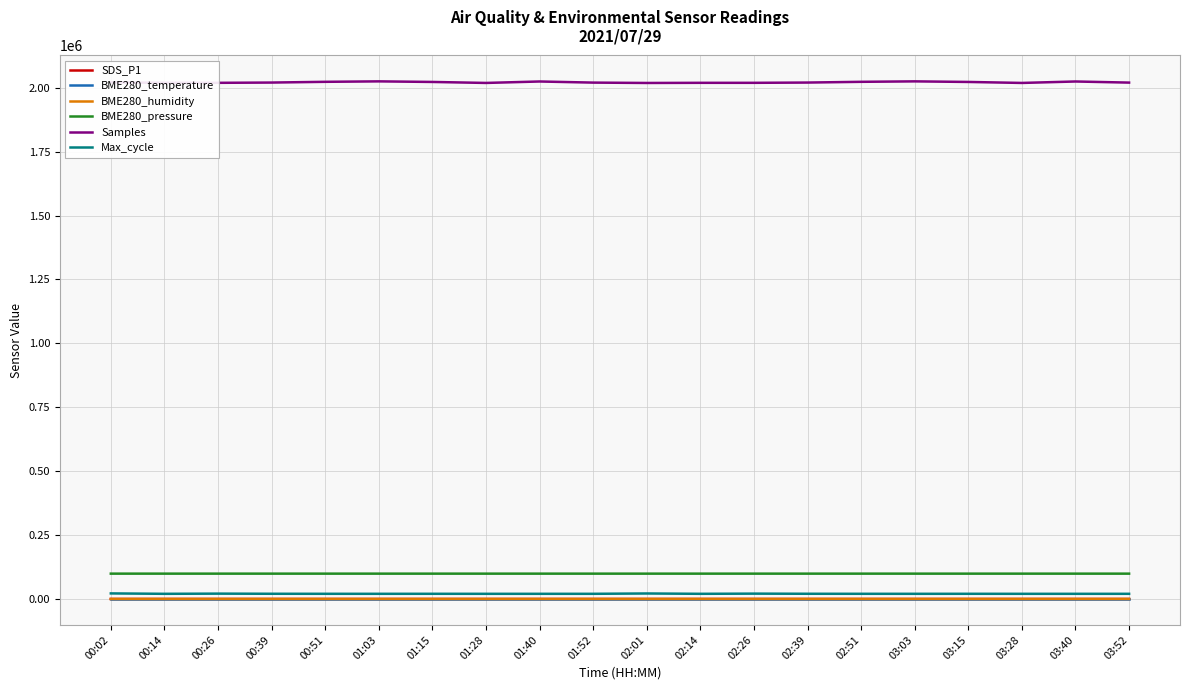

At how many categories does at least one series exceed 1065070?

20